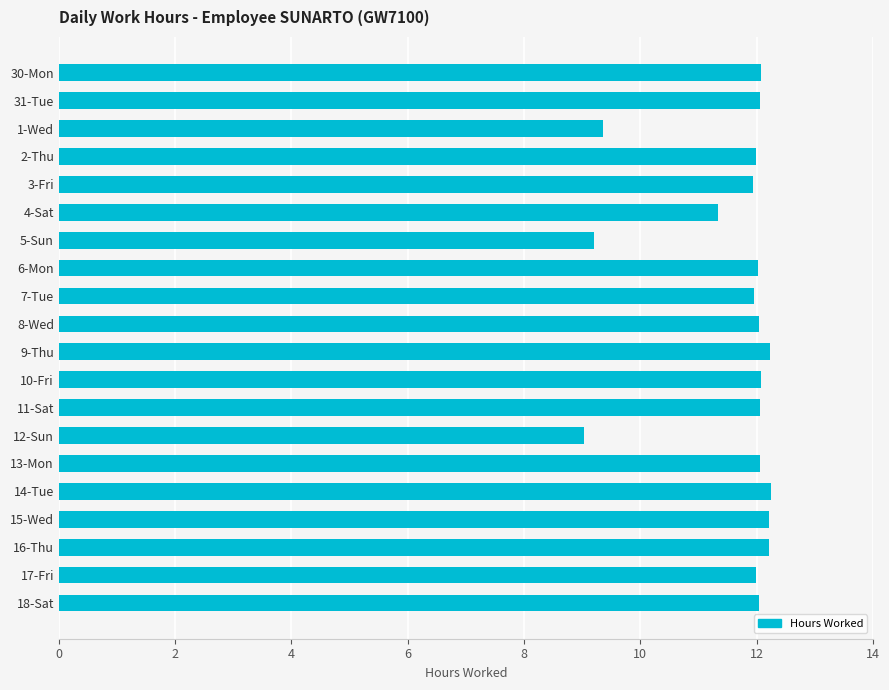

What is the sum of the values at 8-Wed and 7-Tue?

24.0